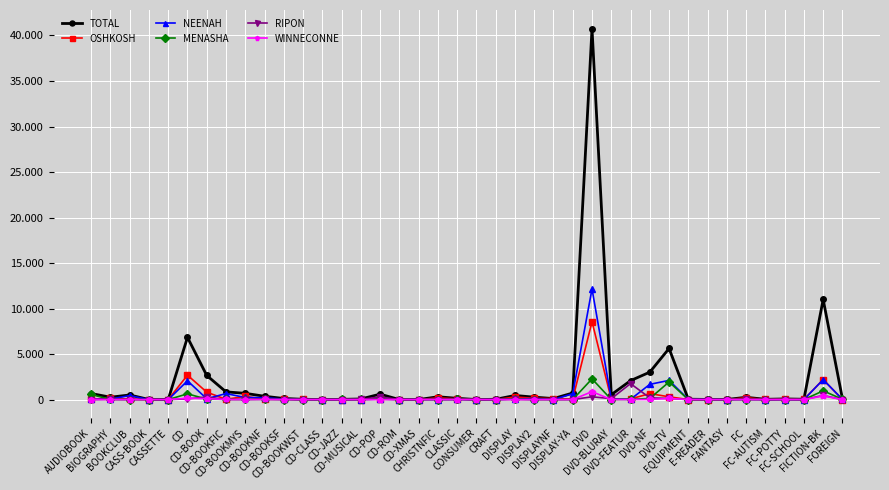

What are all the series names shown in the legend?

TOTAL, OSHKOSH, NEENAH, MENASHA, RIPON, WINNECONNE